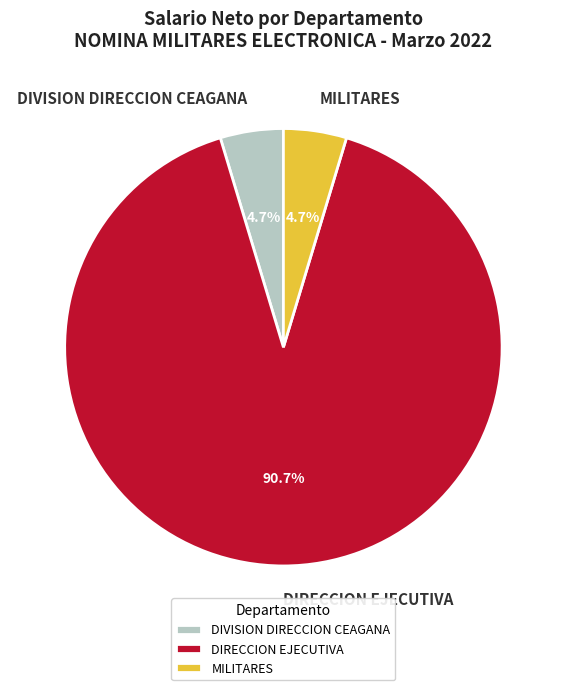

To the nearest percent, what is the difference between the largest and smallest slice percentages?

86%